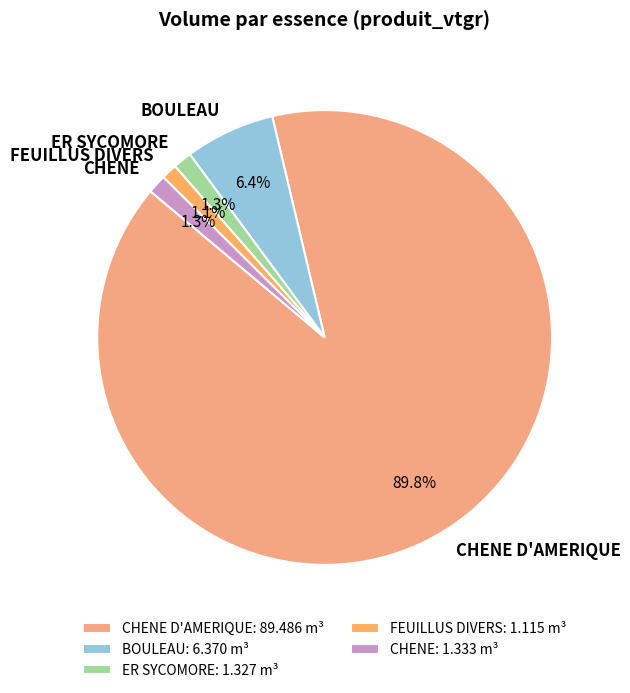

Combined, what portion of the pie is BOULEAU and ER SYCOMORE?

7.7%